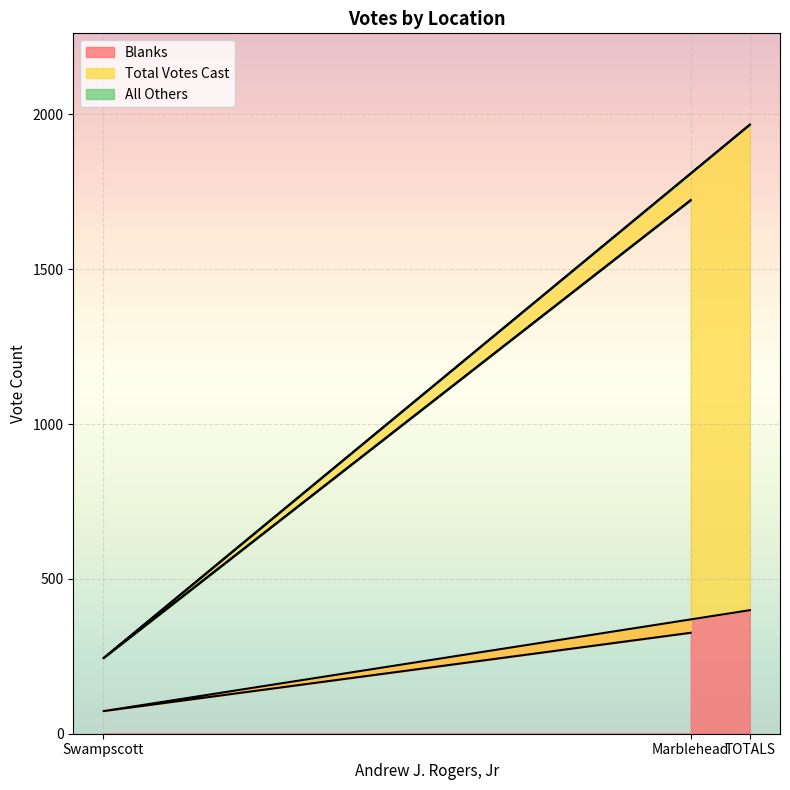

Does the chart display data point markers on the line(s)?

No